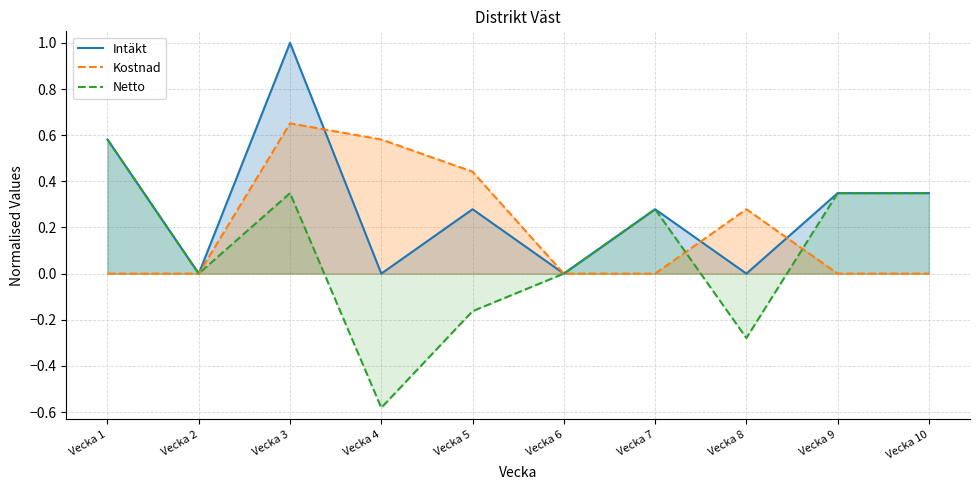

The Netto series shows 0.4 at Vecka 7. True or false?

False